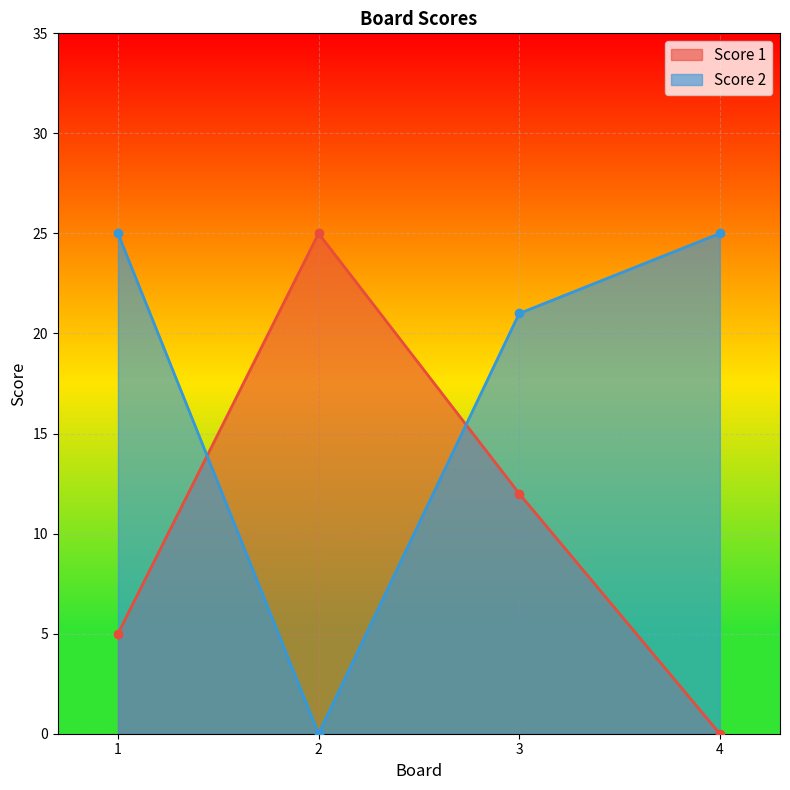

Rank the series by their maximum value, from lowest to highest.

Score 1, Score 2